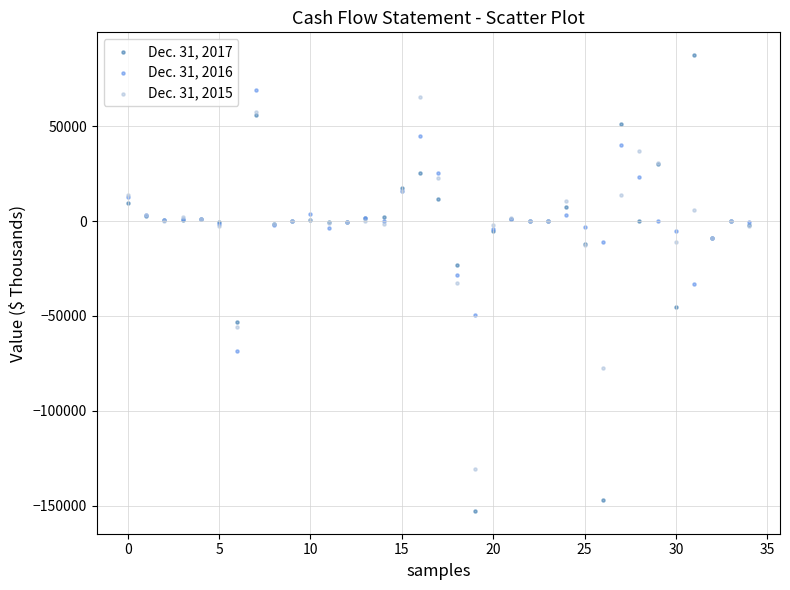

Which series reaches the maximum Y coordinate?

Dec. 31, 2017